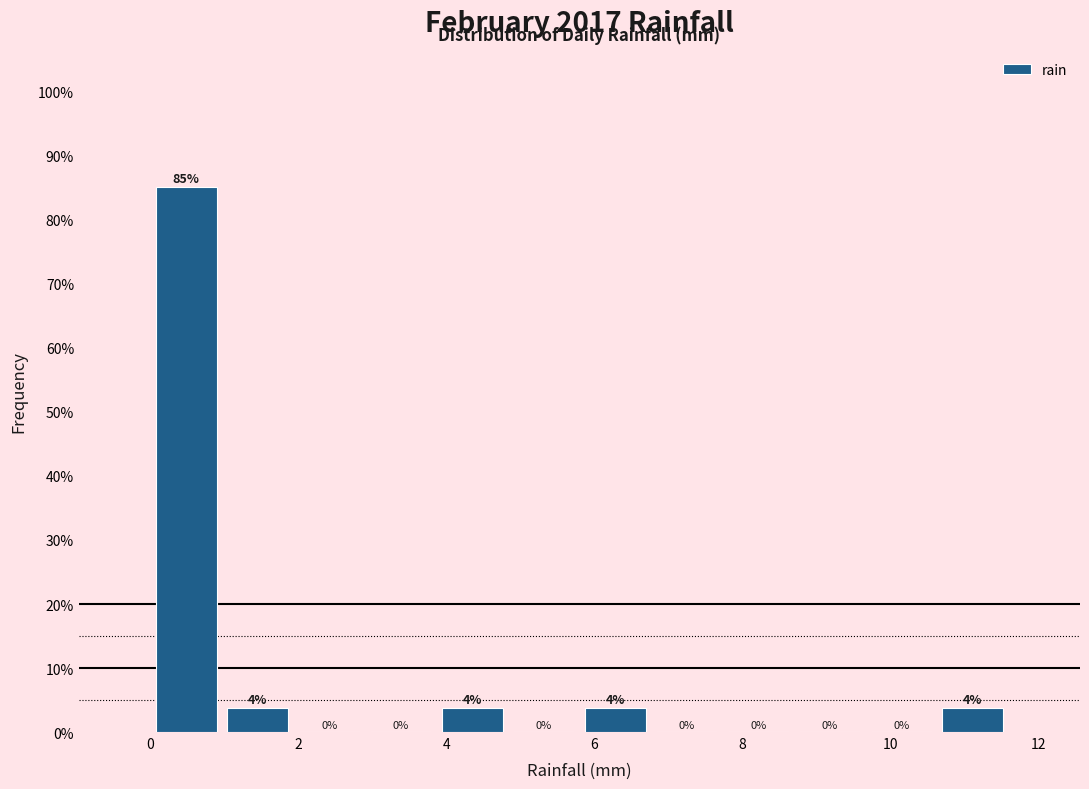

Over which range of the x-axis is the bar tallest?

0.0 to 1.0